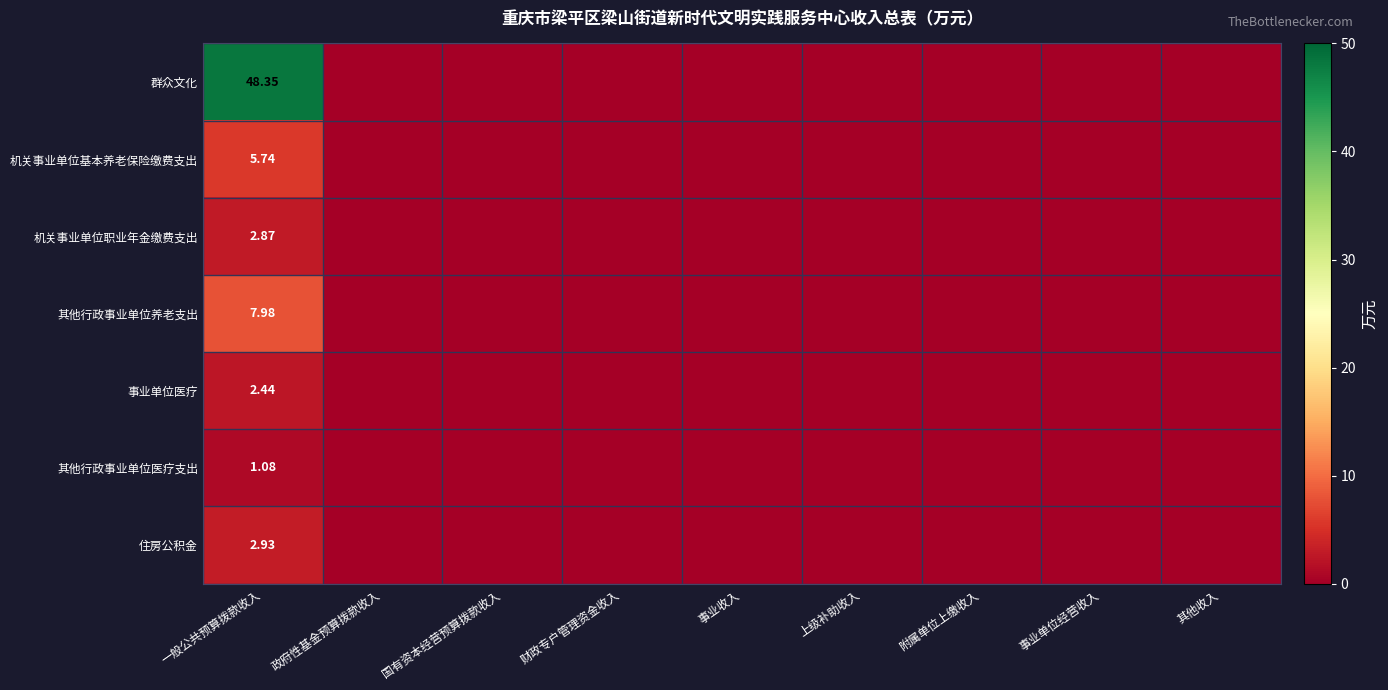

Rank the series at 一般公共预算拨款收入 from lowest to highest value.

其他行政事业单位医疗支出, 事业单位医疗, 机关事业单位职业年金缴费支出, 住房公积金, 机关事业单位基本养老保险缴费支出, 其他行政事业单位养老支出, 群众文化